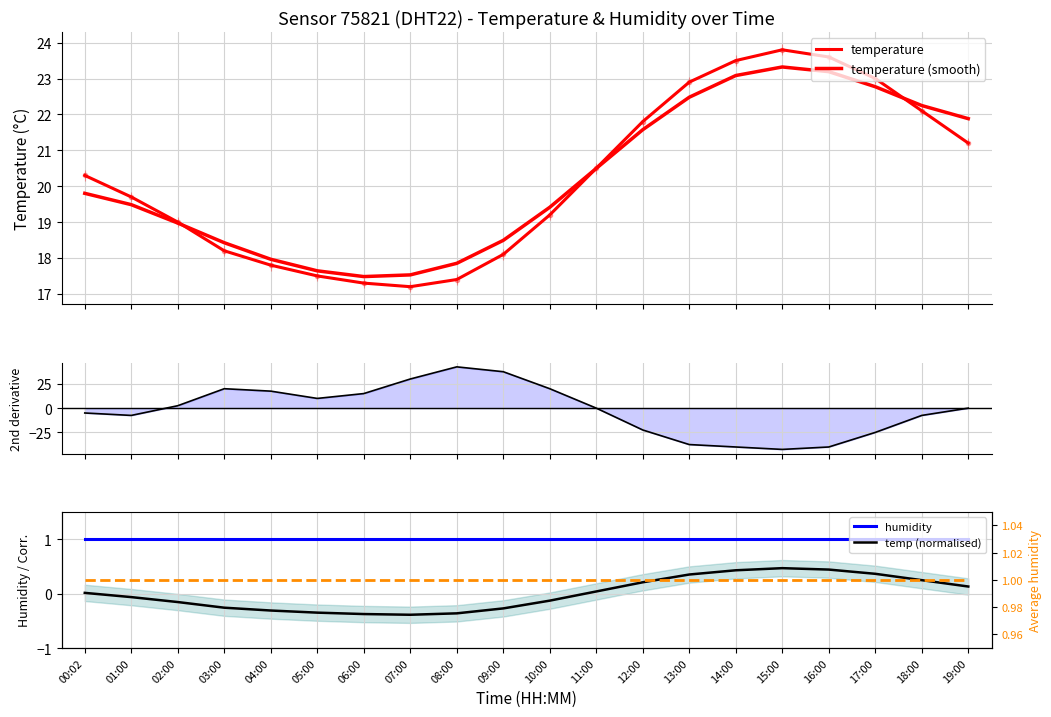

True or false: humidity and avg humidity intersect in this chart.

False